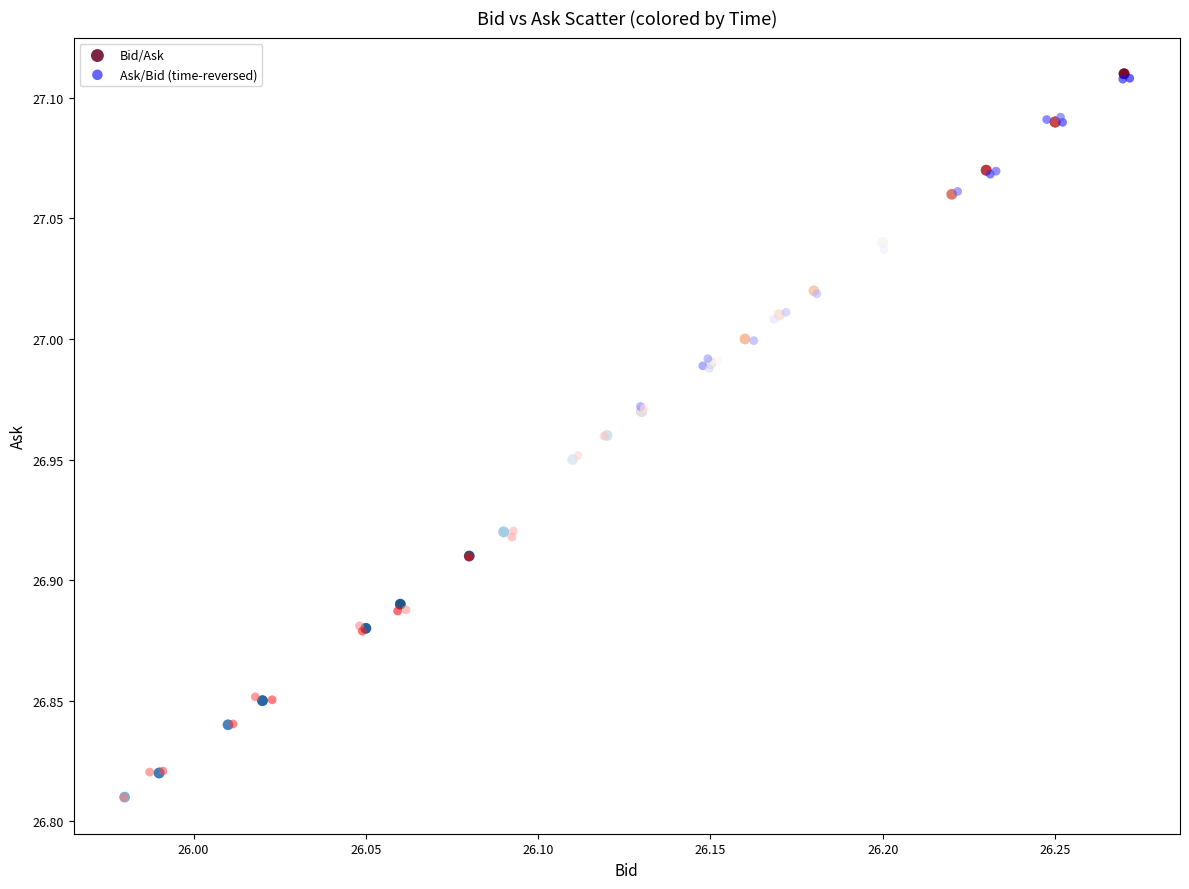

Which series has the largest Y range (max minus min)?

Bid/Ask